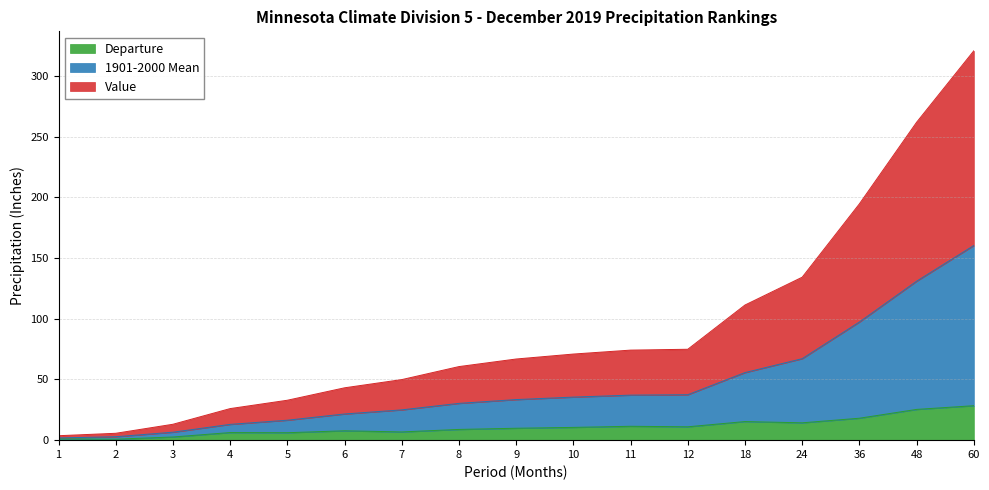

Where does the Value series first go above 33?

9